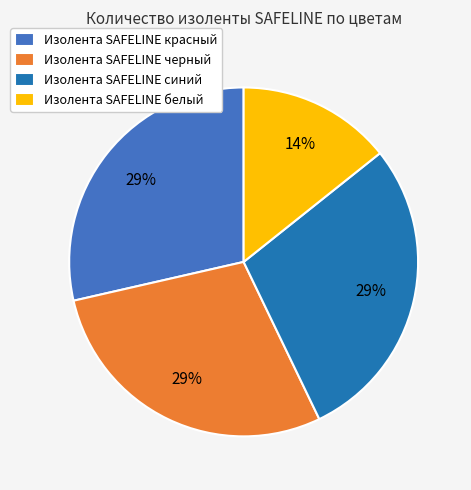

To the nearest percent, what portion does Изолента SAFELINE черный represent?

29%